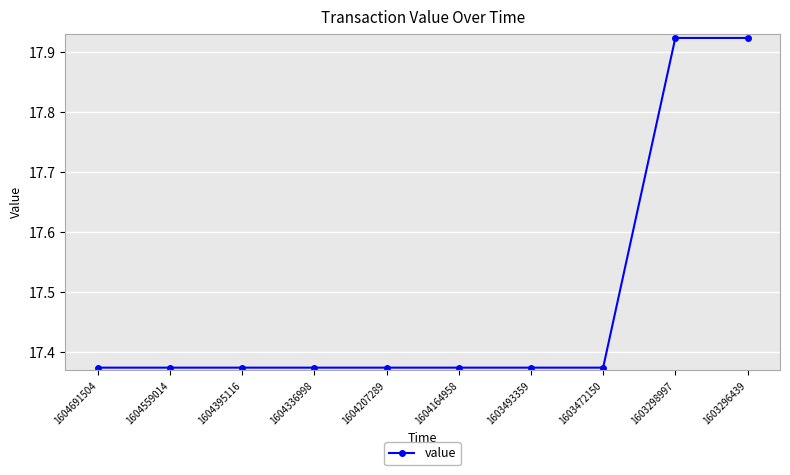

How many values are between 17 and 18?

10